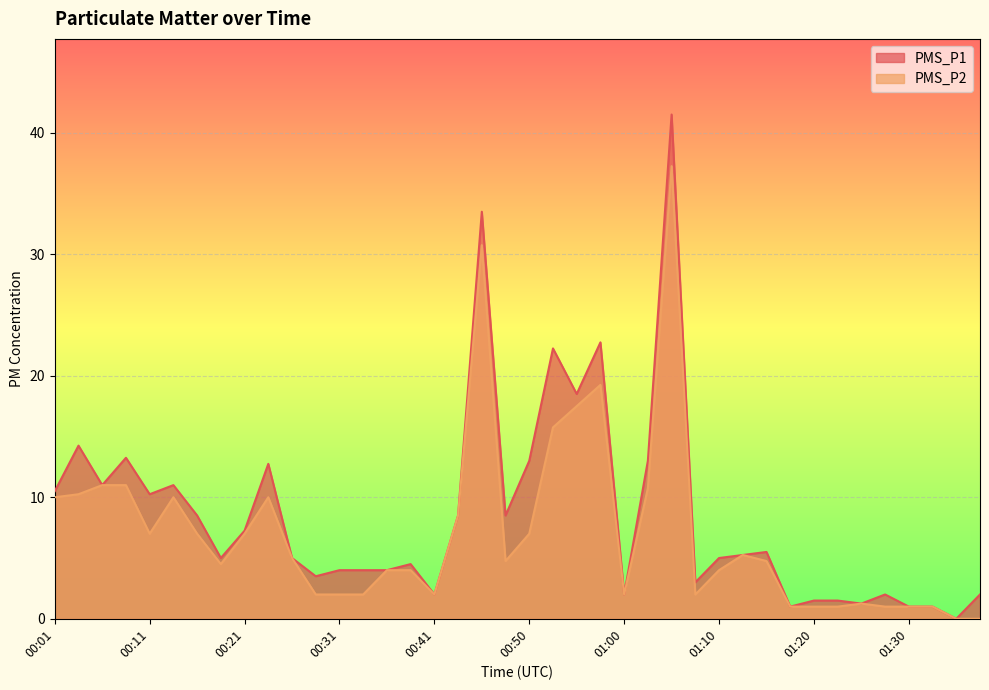

What is the difference between the second highest and minimum values in the PMS_P1 series?

33.5